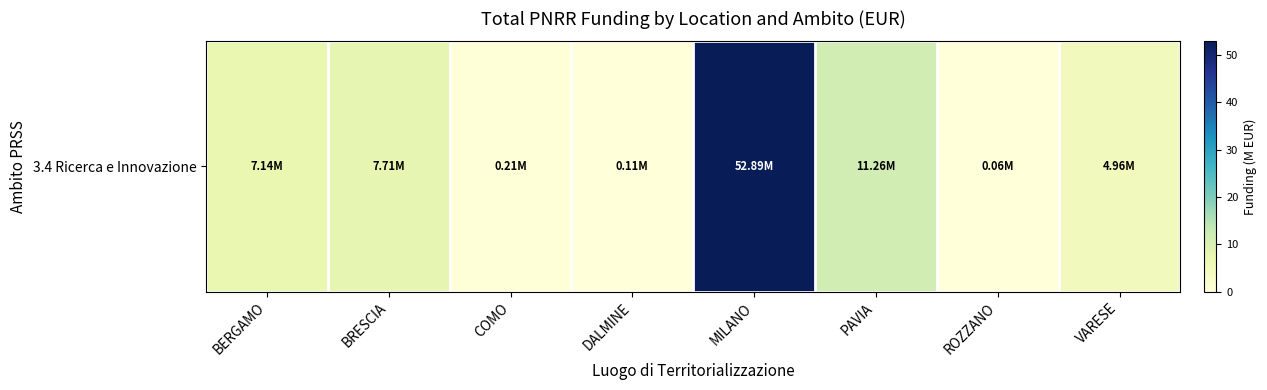

Reading right to left, what are all the values shown in this chart?

VARESE=5.0	ROZZANO=0.1	PAVIA=11.3	MILANO=52.9	DALMINE=0.1	COMO=0.2	BRESCIA=7.7	BERGAMO=7.1